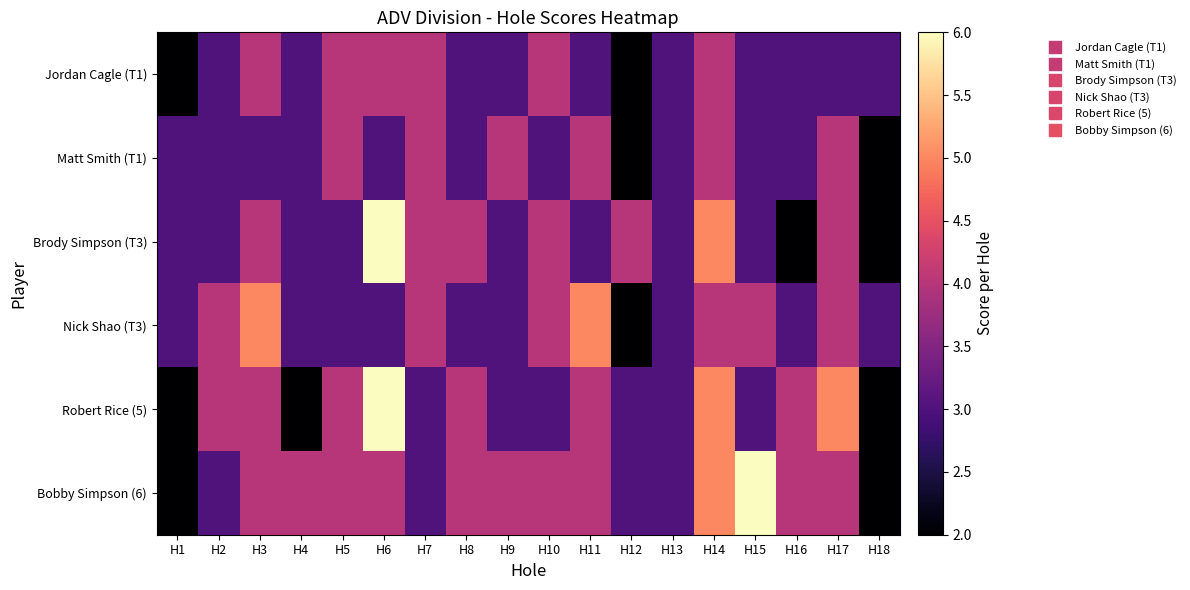

Reading left to right, what are all the values shown in this chart?

Jordan Cagle (T1): H1=2	H2=3	H3=4	H4=3	H5=4	H6=4	H7=4	H8=3	H9=3	H10=4	H11=3	H12=2	H13=3	H14=4	H15=3	H16=3	H17=3	H18=3
Matt Smith (T1): H1=3	H2=3	H3=3	H4=3	H5=4	H6=3	H7=4	H8=3	H9=4	H10=3	H11=4	H12=2	H13=3	H14=4	H15=3	H16=3	H17=4	H18=2
Brody Simpson (T3): H1=3	H2=3	H3=4	H4=3	H5=3	H6=6	H7=4	H8=4	H9=3	H10=4	H11=3	H12=4	H13=3	H14=5	H15=3	H16=2	H17=4	H18=2
Nick Shao (T3): H1=3	H2=4	H3=5	H4=3	H5=3	H6=3	H7=4	H8=3	H9=3	H10=4	H11=5	H12=2	H13=3	H14=4	H15=4	H16=3	H17=4	H18=3
Robert Rice (5): H1=2	H2=4	H3=4	H4=2	H5=4	H6=6	H7=3	H8=4	H9=3	H10=3	H11=4	H12=3	H13=3	H14=5	H15=3	H16=4	H17=5	H18=2
Bobby Simpson (6): H1=2	H2=3	H3=4	H4=4	H5=4	H6=4	H7=3	H8=4	H9=4	H10=4	H11=4	H12=3	H13=3	H14=5	H15=6	H16=4	H17=4	H18=2